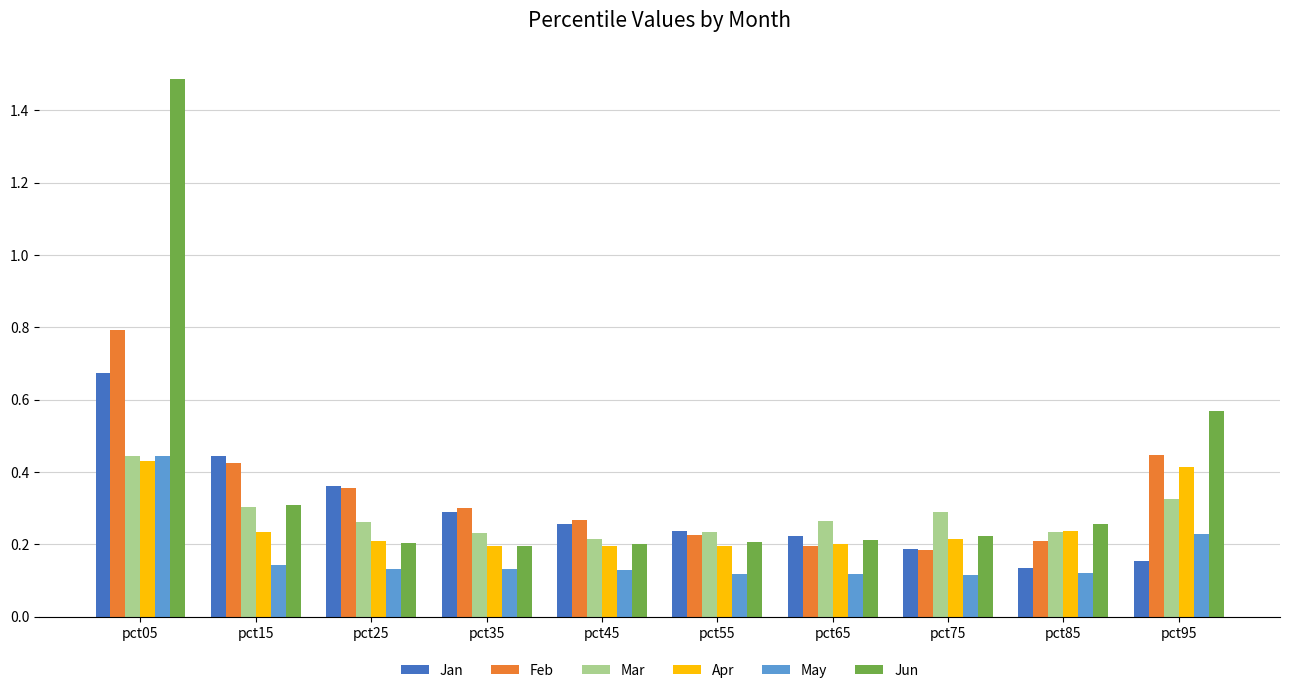

How many Mar values are between 0 and 1?

10